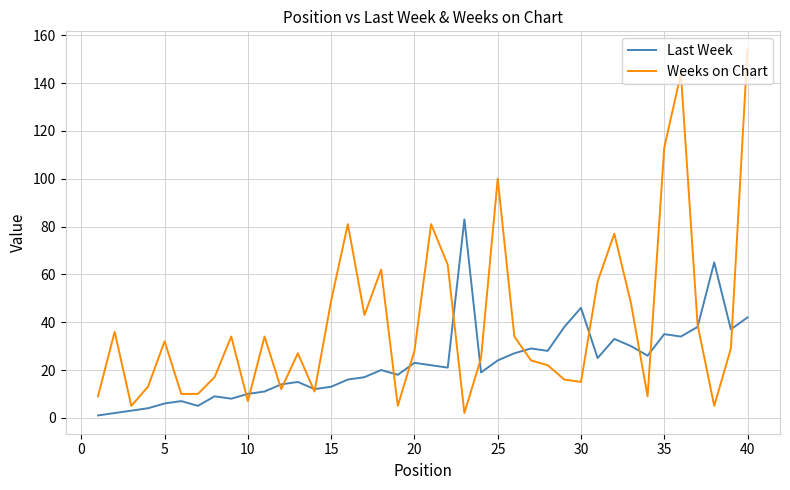

Which series has the widest spread of values?

Weeks on Chart